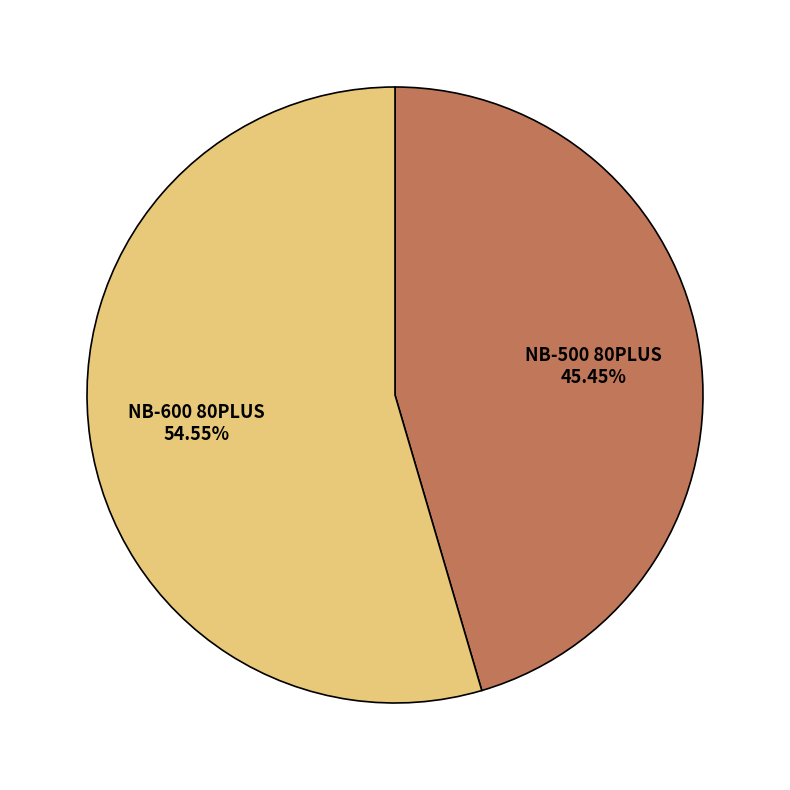

Is there a majority slice in this chart?

Yes